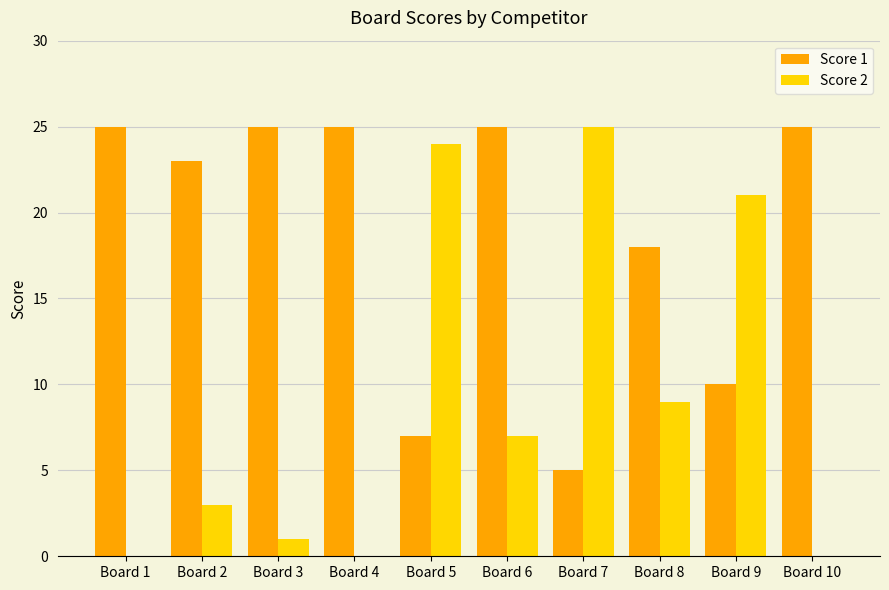

At which label is Score 1 closest to 15?

Board 8